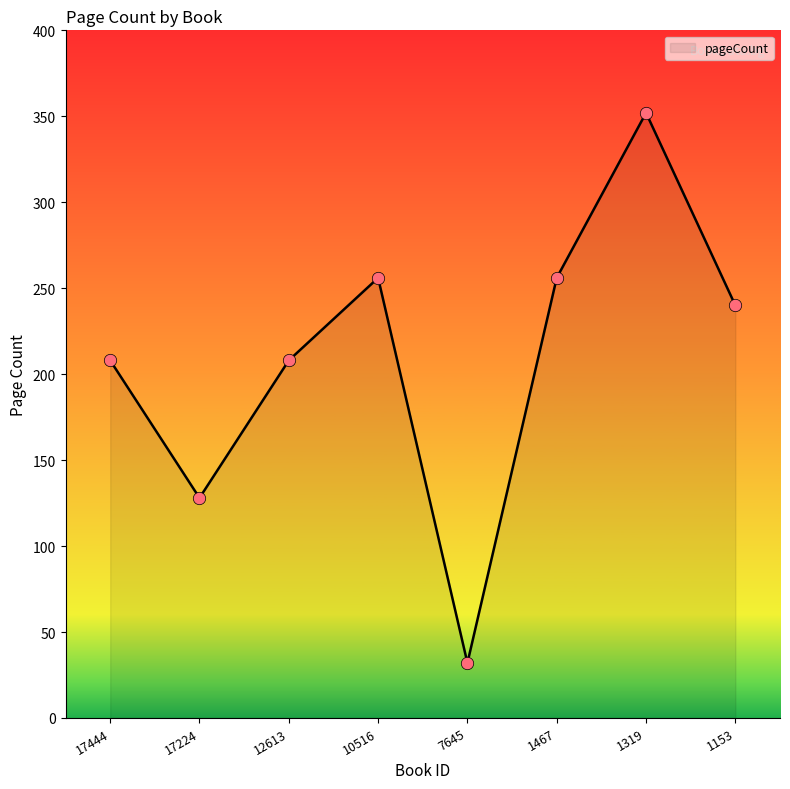

What is the change in value from 1467 to 1319?

+96